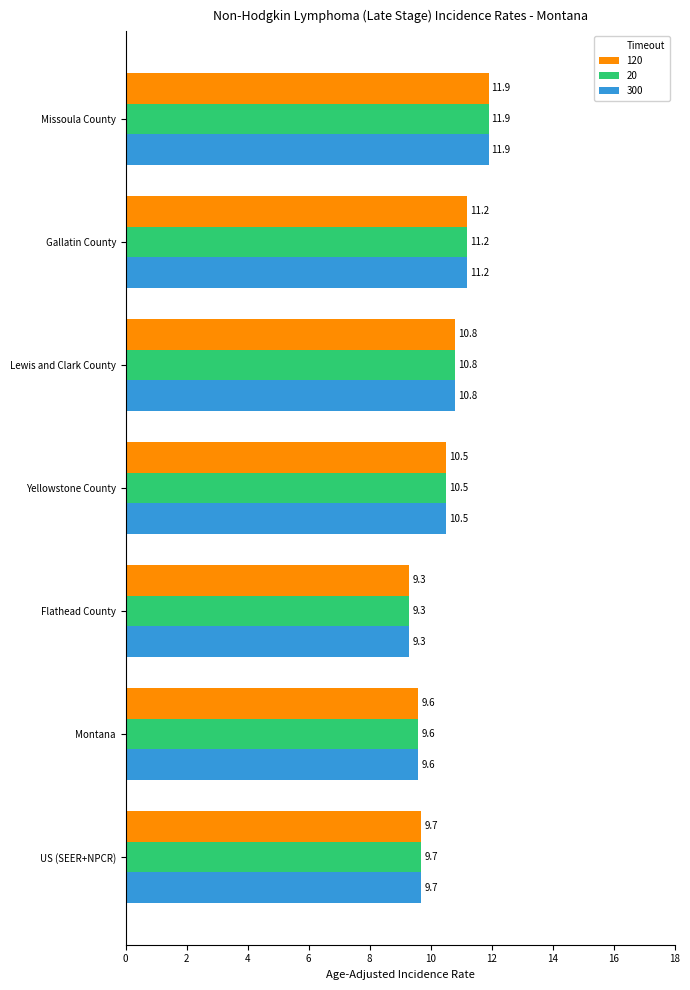

At which category is the sum across all series the highest?

Missoula County